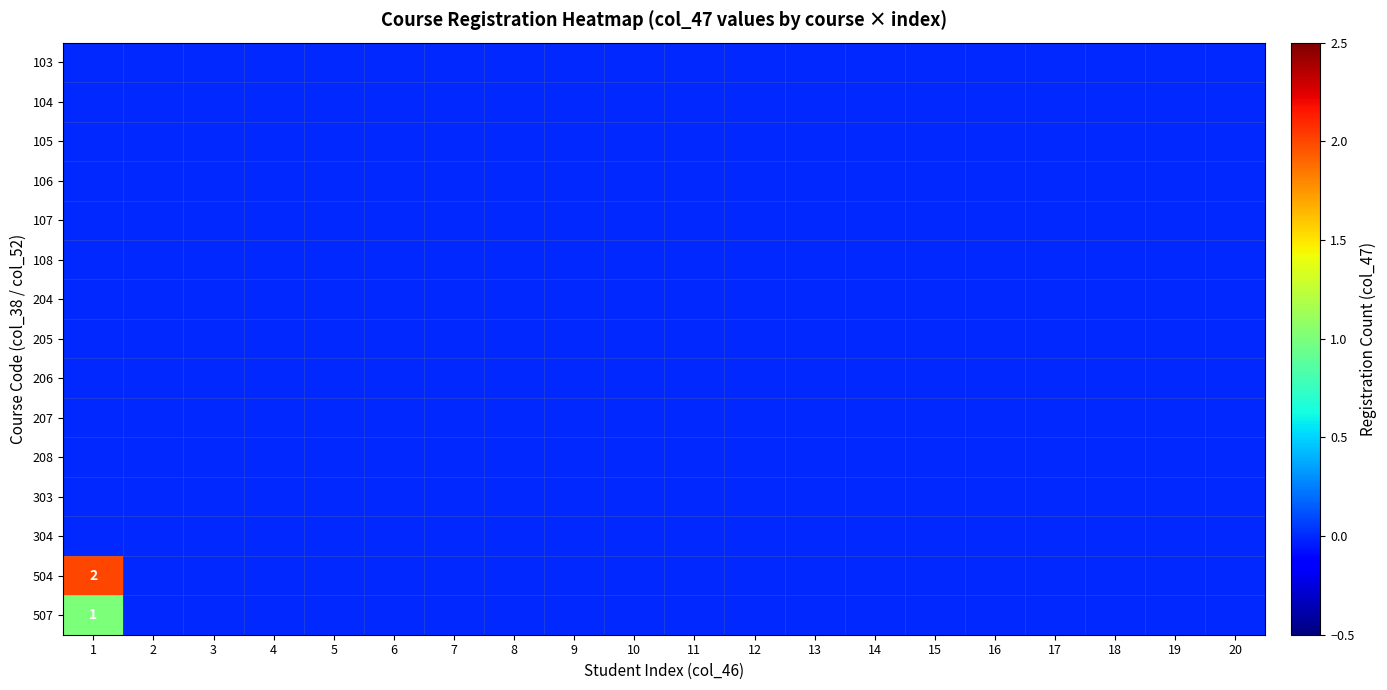

How many series are shown in this chart?

15